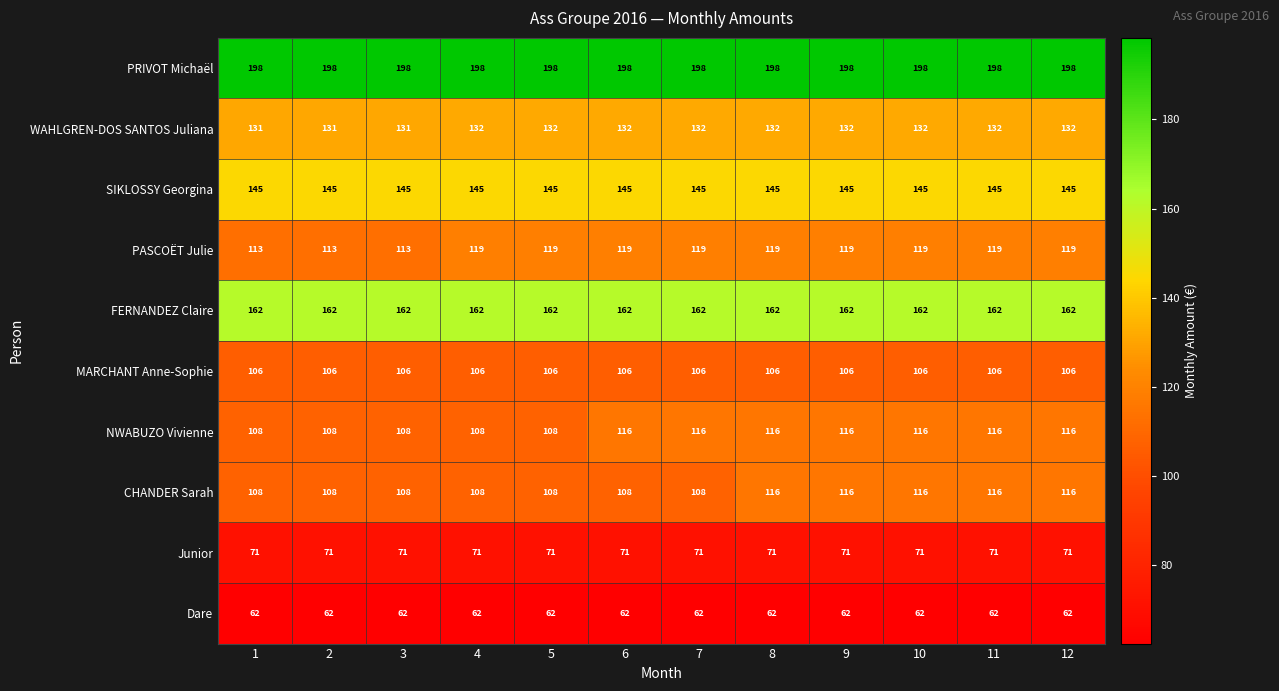

What is the sum of all Junior values?

852